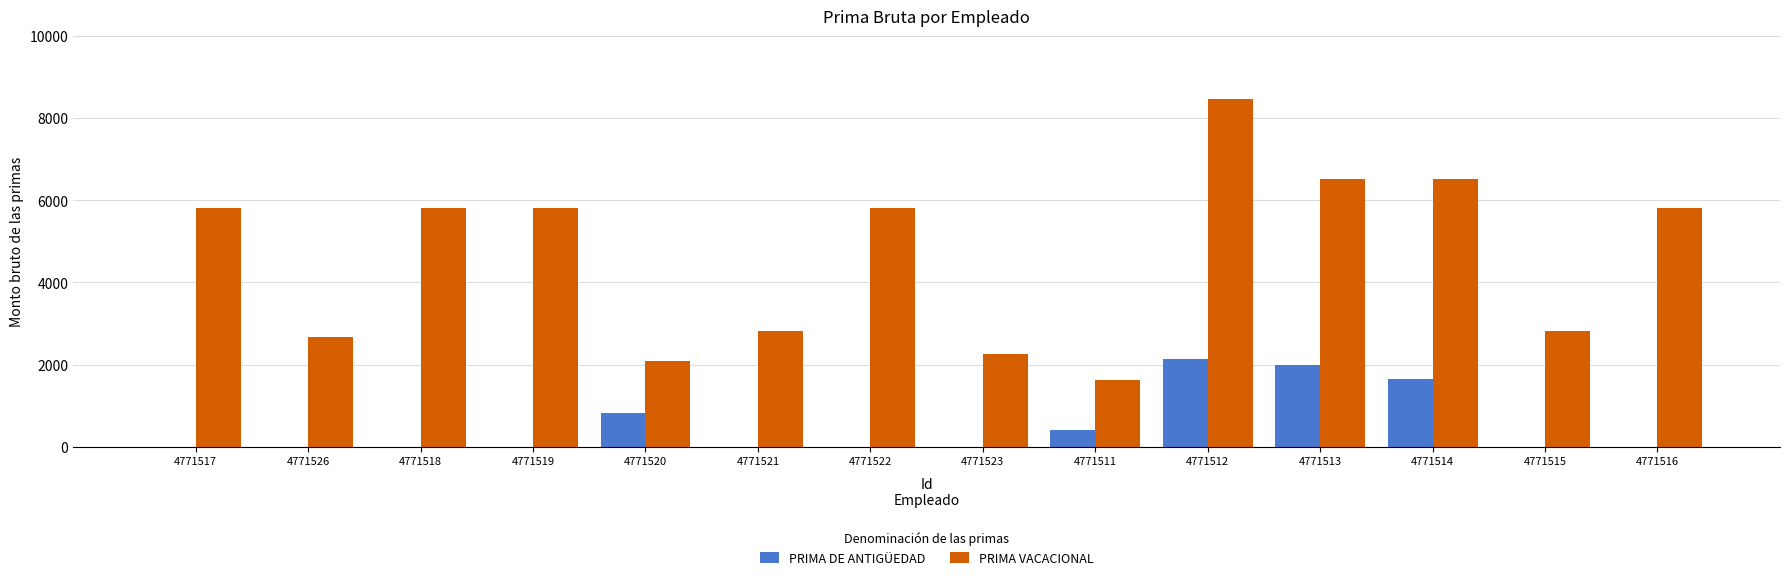

What are all the series names shown in the legend?

PRIMA DE ANTIGÜEDAD, PRIMA VACACIONAL